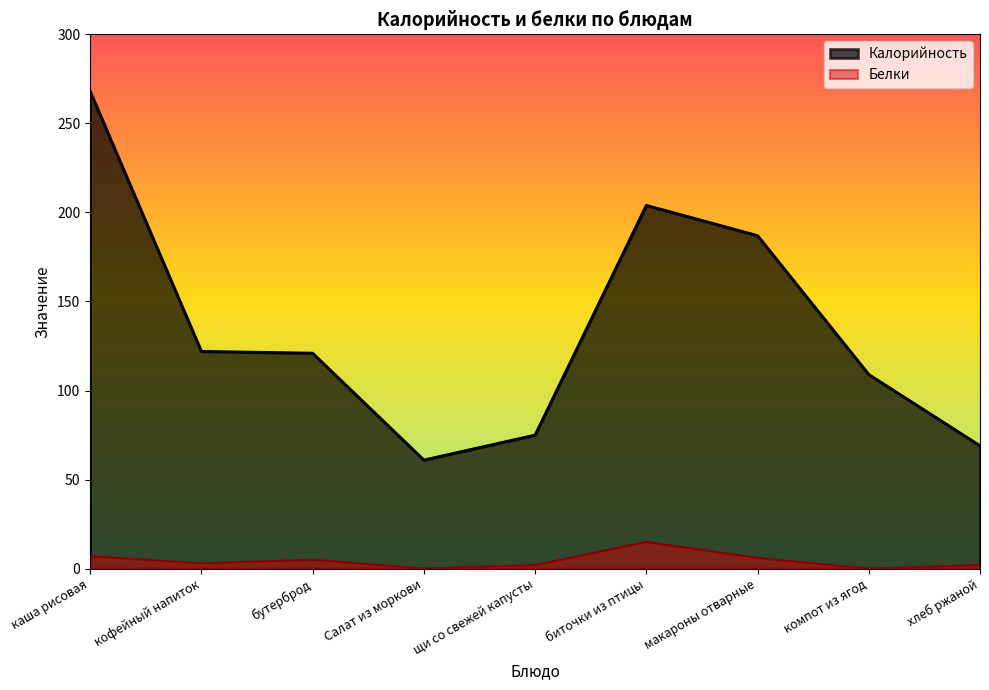

Rank the series at бутерброд from highest to lowest value.

Калорийность, Белки